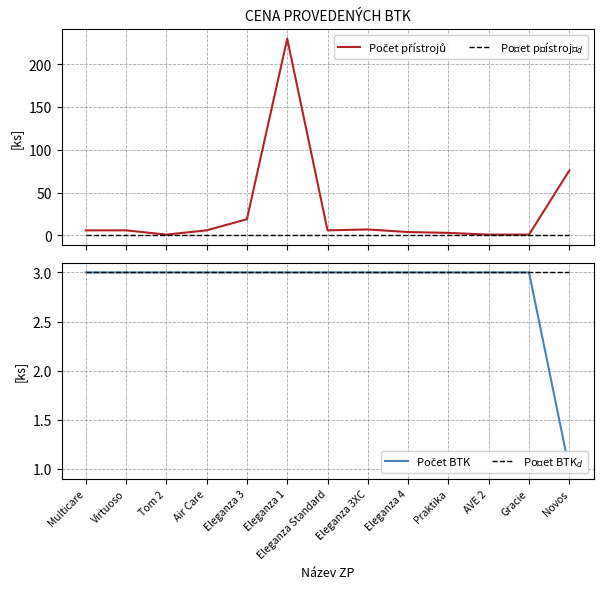

Rank the categories by Počet BTK value from lowest to highest.

Novos, Multicare, Virtuoso, Tom 2, Air Care, Eleganza 3, Eleganza 1, Eleganza Standard, Eleganza 3XC, Eleganza 4, Praktika, AVE 2, Gracie